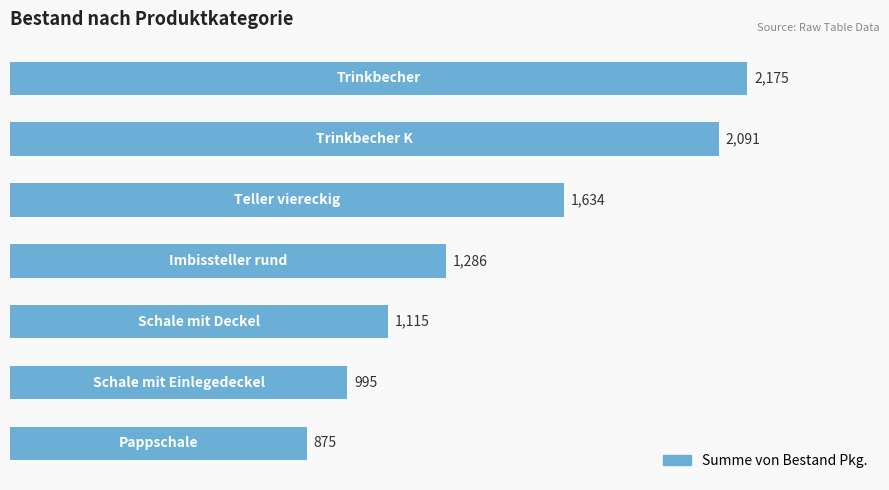

What is the minimum value shown in the chart?

875